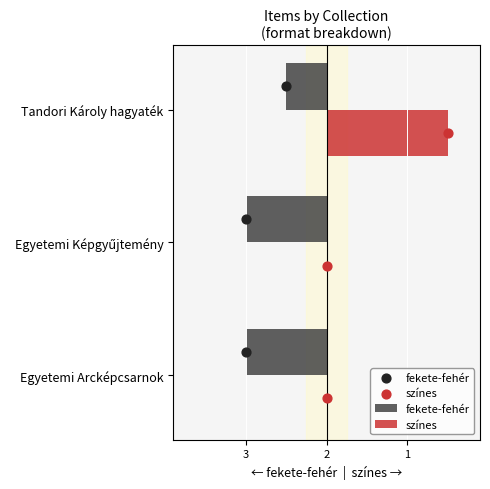

Which series has the largest Y range (max minus min)?

színes